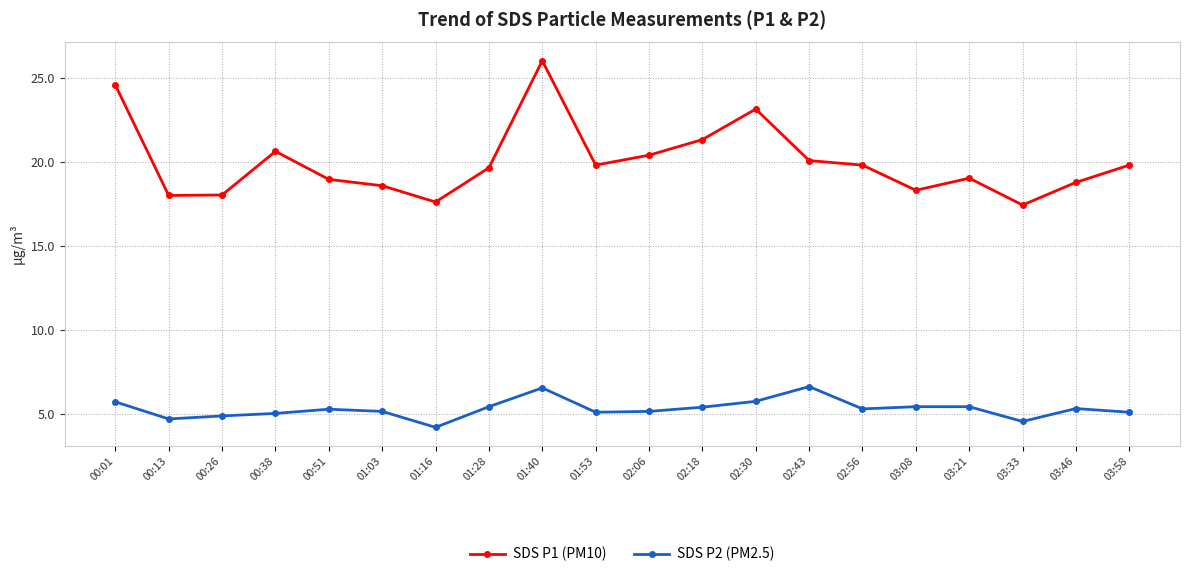

Which series has the largest total across all categories?

SDS P1 (PM10)